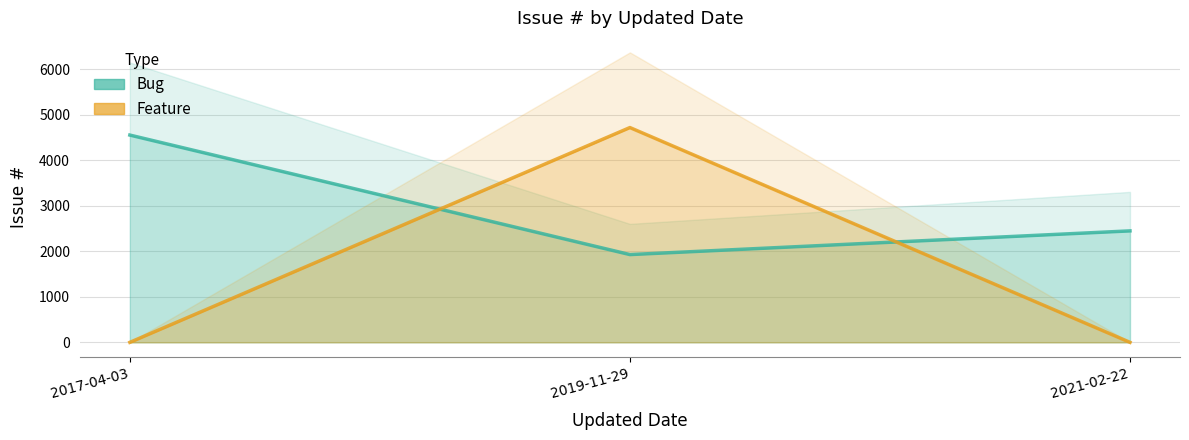

True or false: Bug and Feature cross at least once.

True